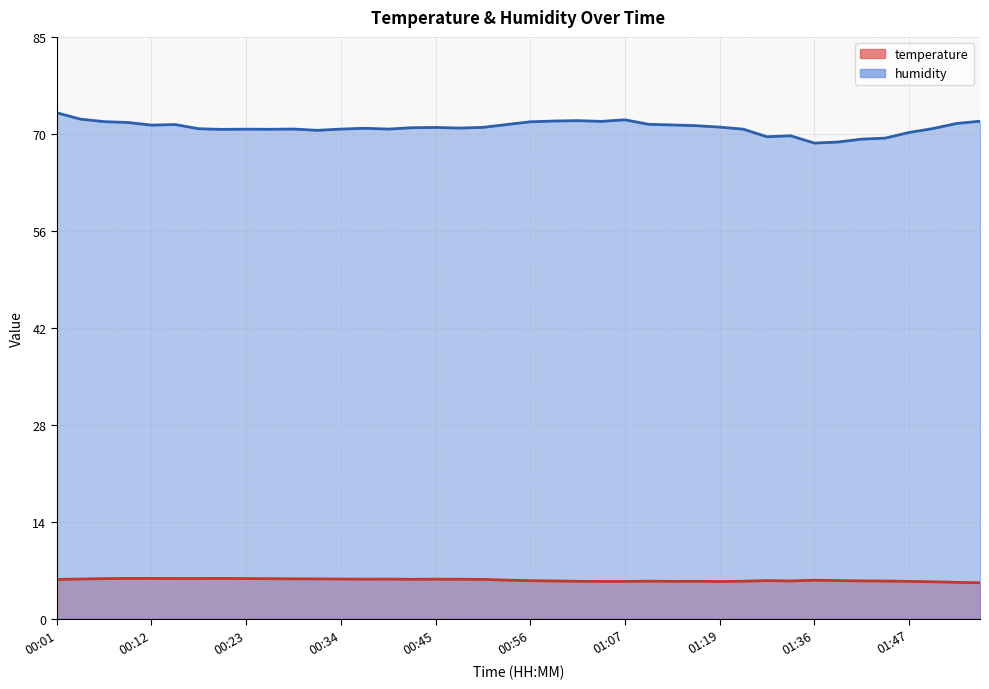

At which category is the sum across all series the highest?

00:01